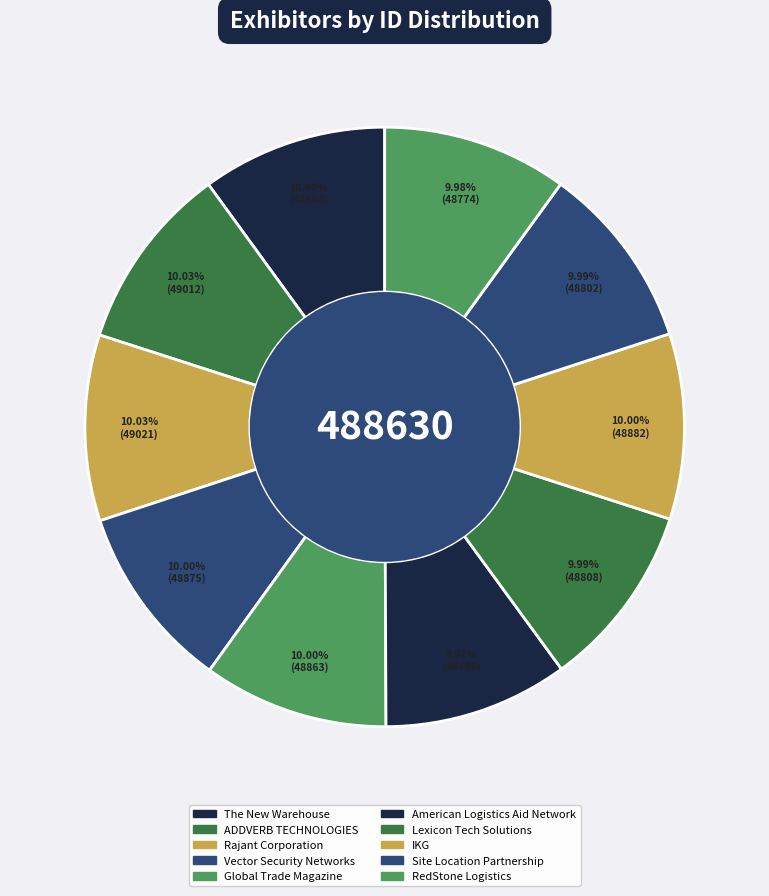

The ADDVERB TECHNOLOGIES slice represents 2% of the pie. True or false?

False